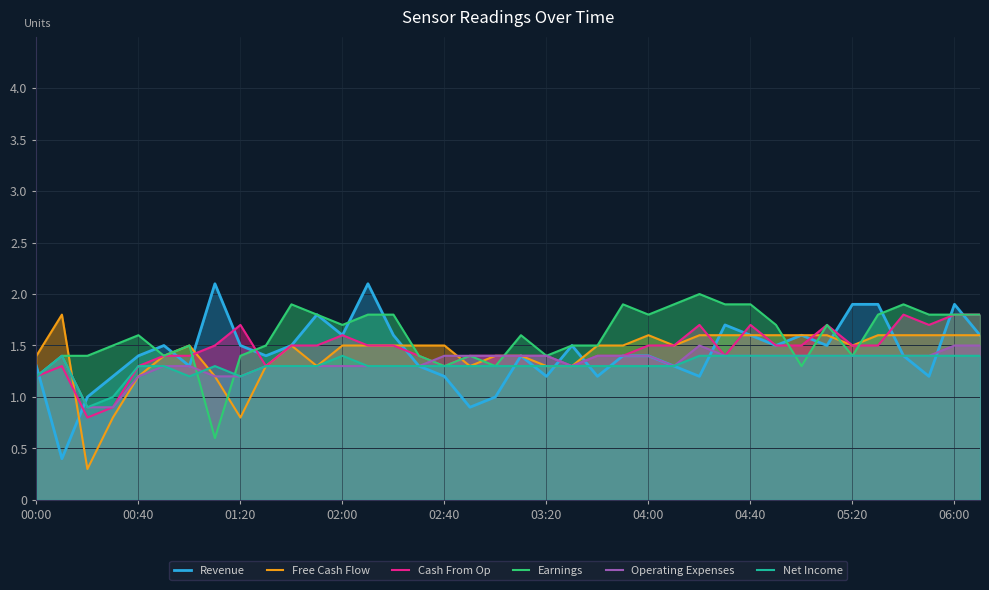

True or false: Free Cash Flow has a value of 1.5 at 05:20.

True